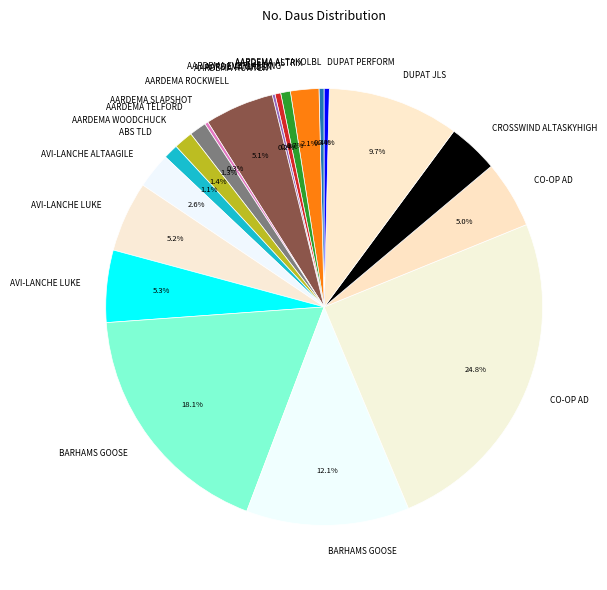

Is there a majority slice in this chart?

No